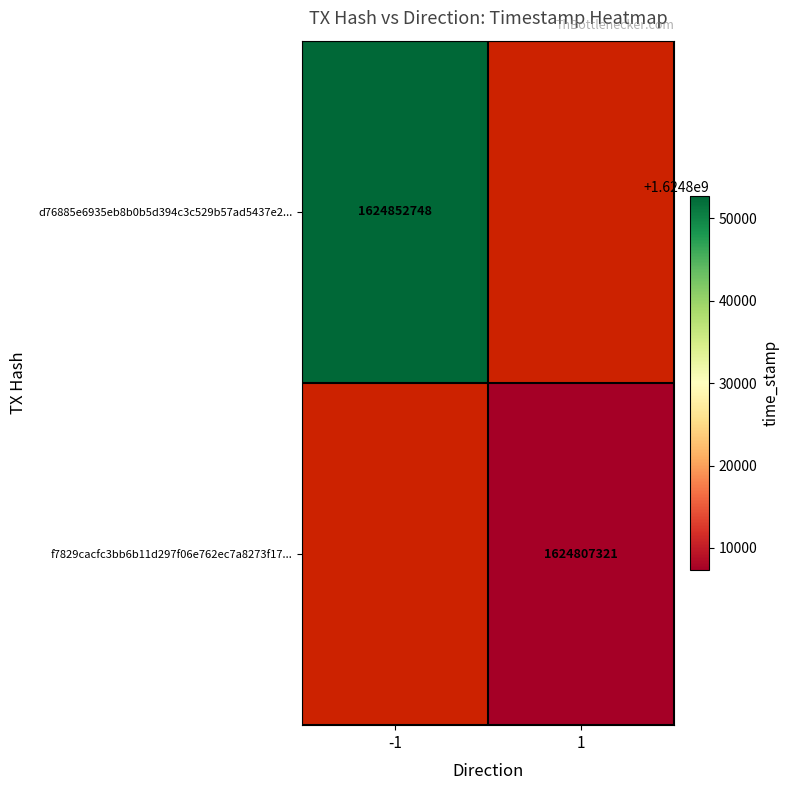

How many data points does each series have?

2